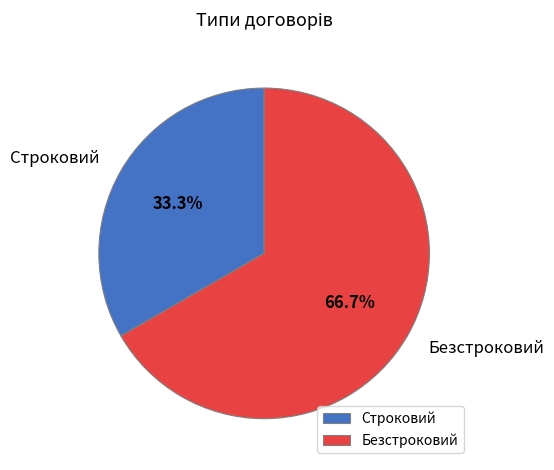

How many segments does this pie chart have?

2